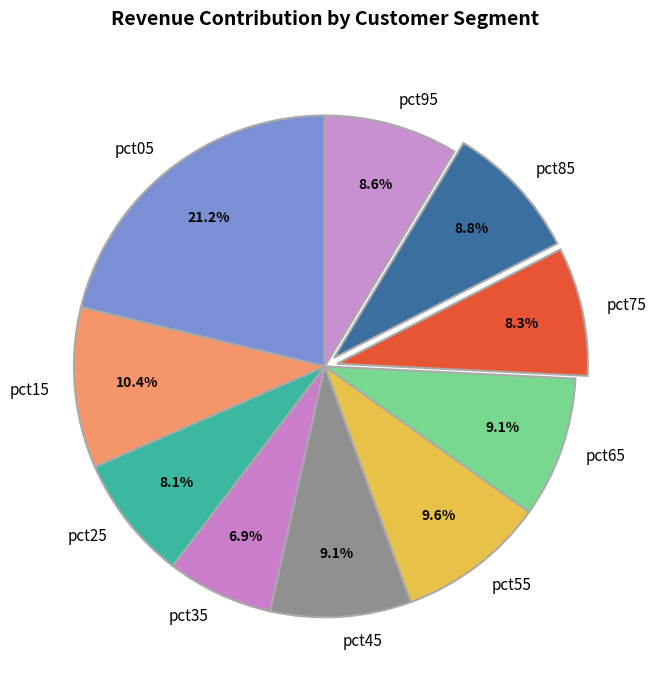

Which slice is the smallest?

pct35